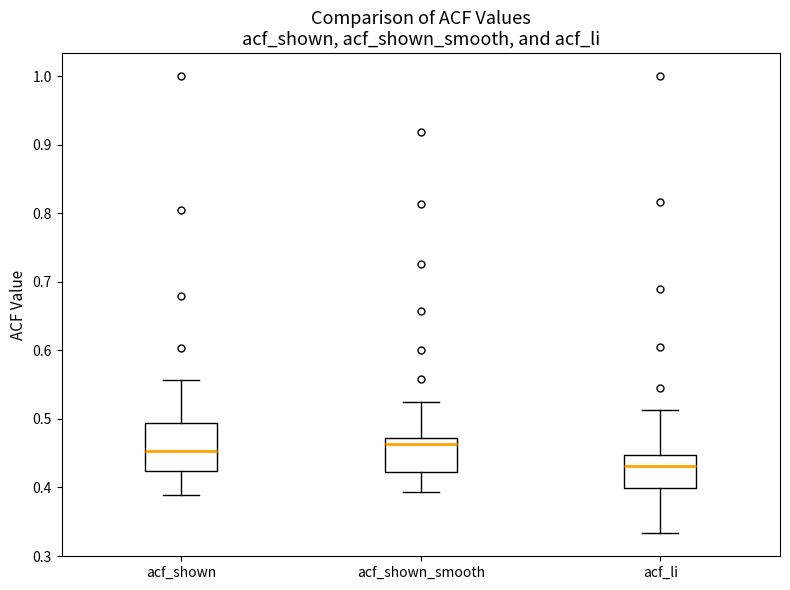

Reading left to right, read every box against the y-axis: the position of its median line, the range the box covers, and the ends of its whiskers. The values are not printed on the chart, so give them approximately, as read against the axis.

acf_shown: median 0.45, box 0.42 to 0.49, whiskers 0.39 to 0.56
acf_shown_smooth: median 0.46, box 0.42 to 0.47, whiskers 0.39 to 0.53
acf_li: median 0.43, box 0.40 to 0.45, whiskers 0.33 to 0.51